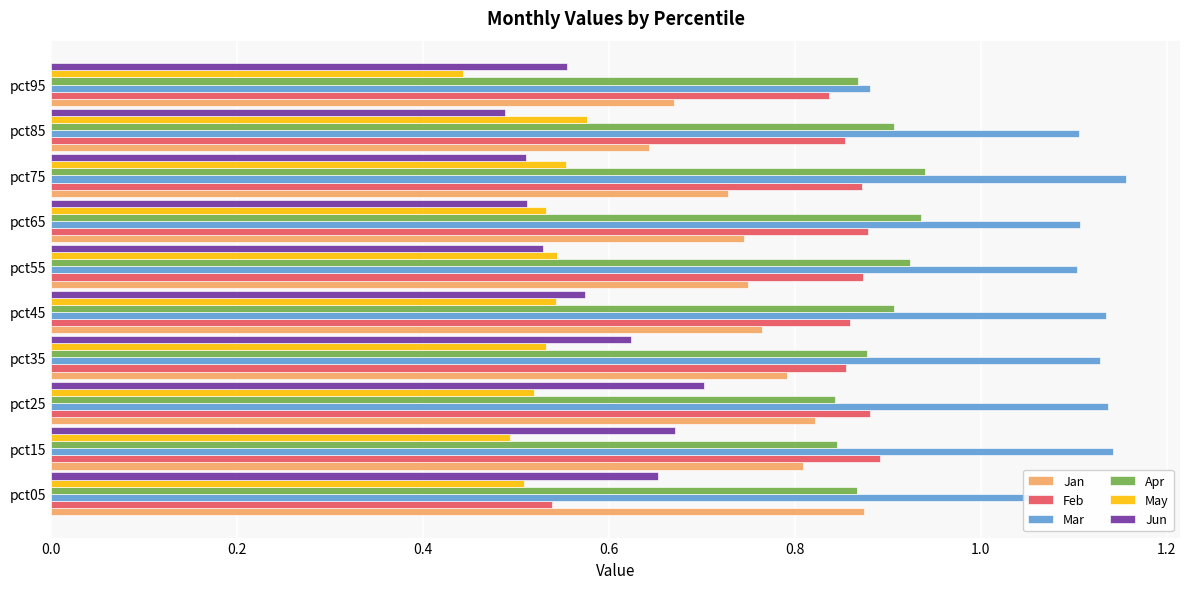

What is the sum of all Jun values?

5.8